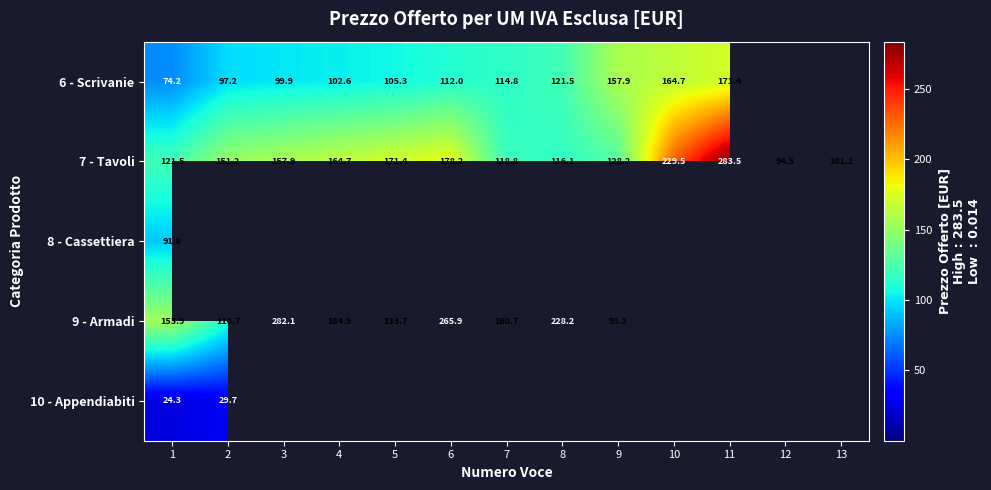

Which series has the widest spread of values?

7 - Tavoli